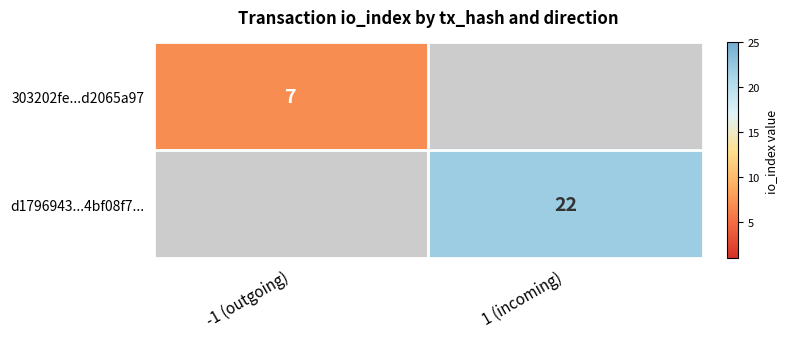

Which label corresponds to the smallest value in the chart?

-1 (outgoing)